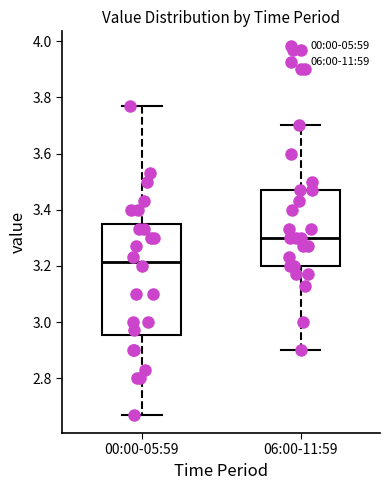

Where does the upper whisker of the box for 00:00-05:59 end on the y-axis? The values are not printed on the chart, so give them approximately, as read against the axis.

3.78